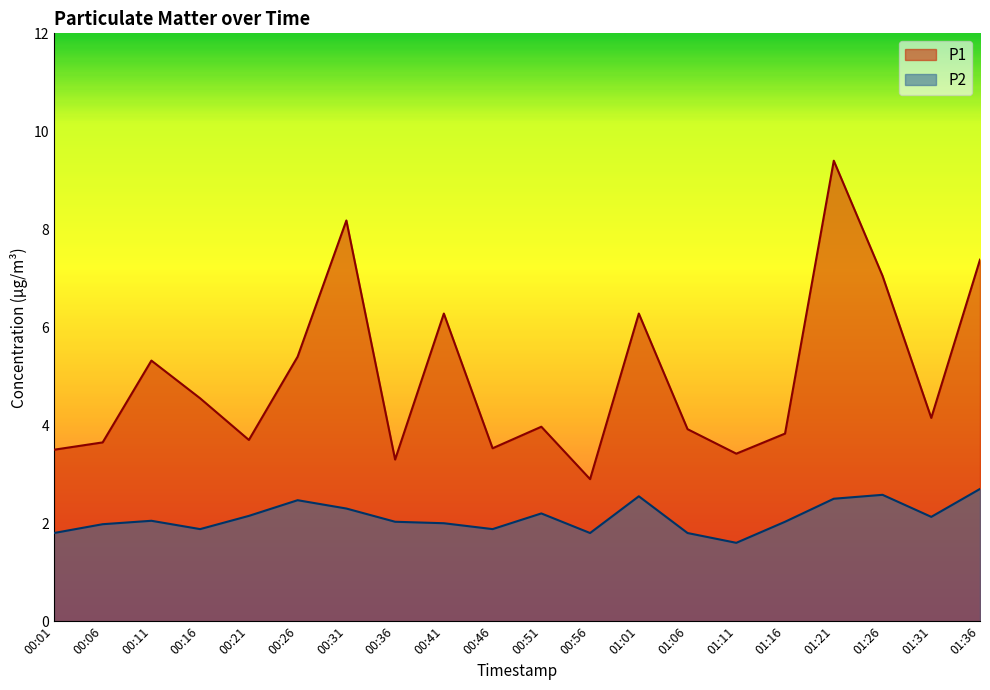

Is the value of P1 at 00:36 greater than the value of P2 at 01:36?

Yes